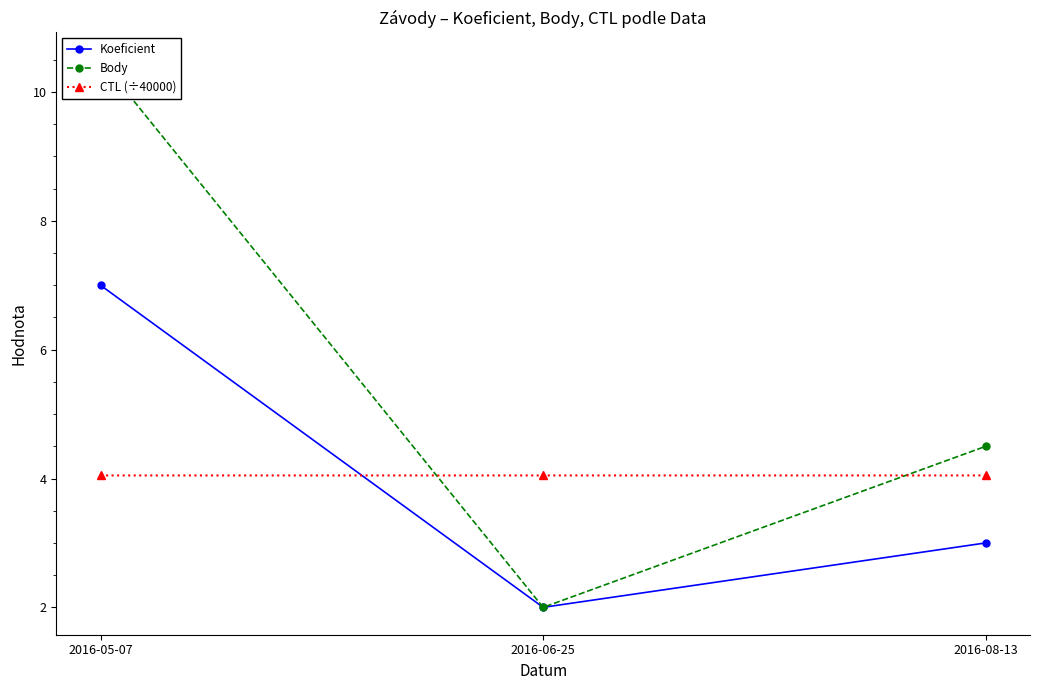

What is the difference between the maximum and minimum values in the Body series?

8.5